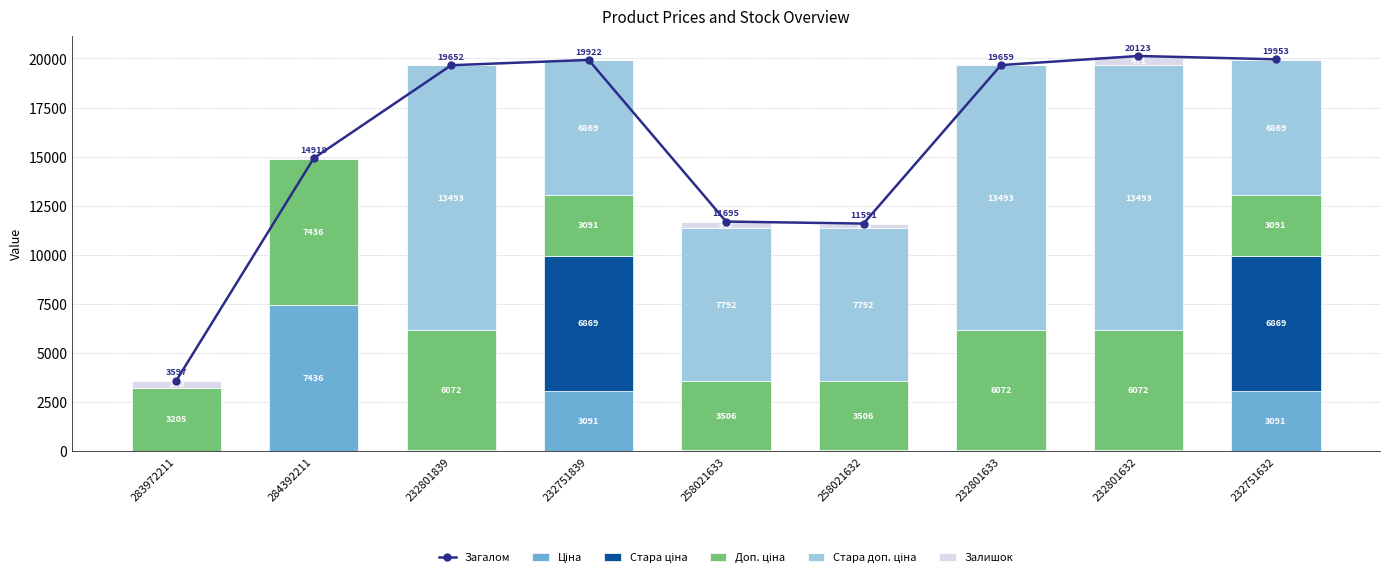

What is the label of the 3rd bar from the right?

232801633